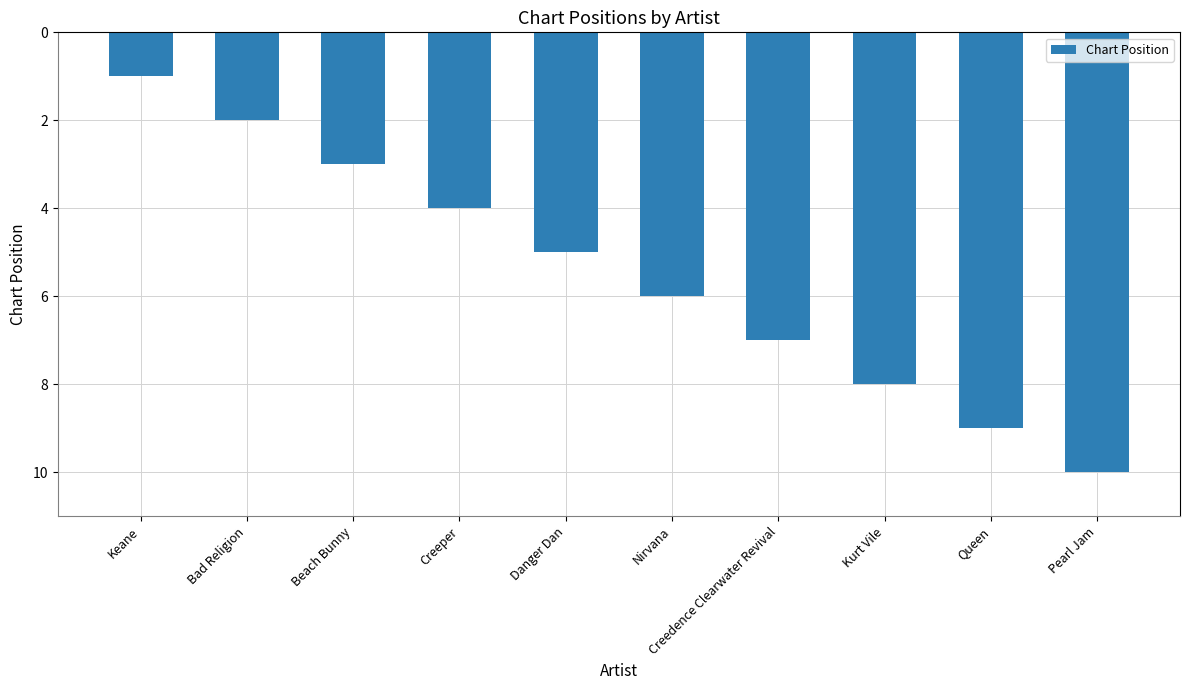

Between Keane and Nirvana, which is larger?

Nirvana